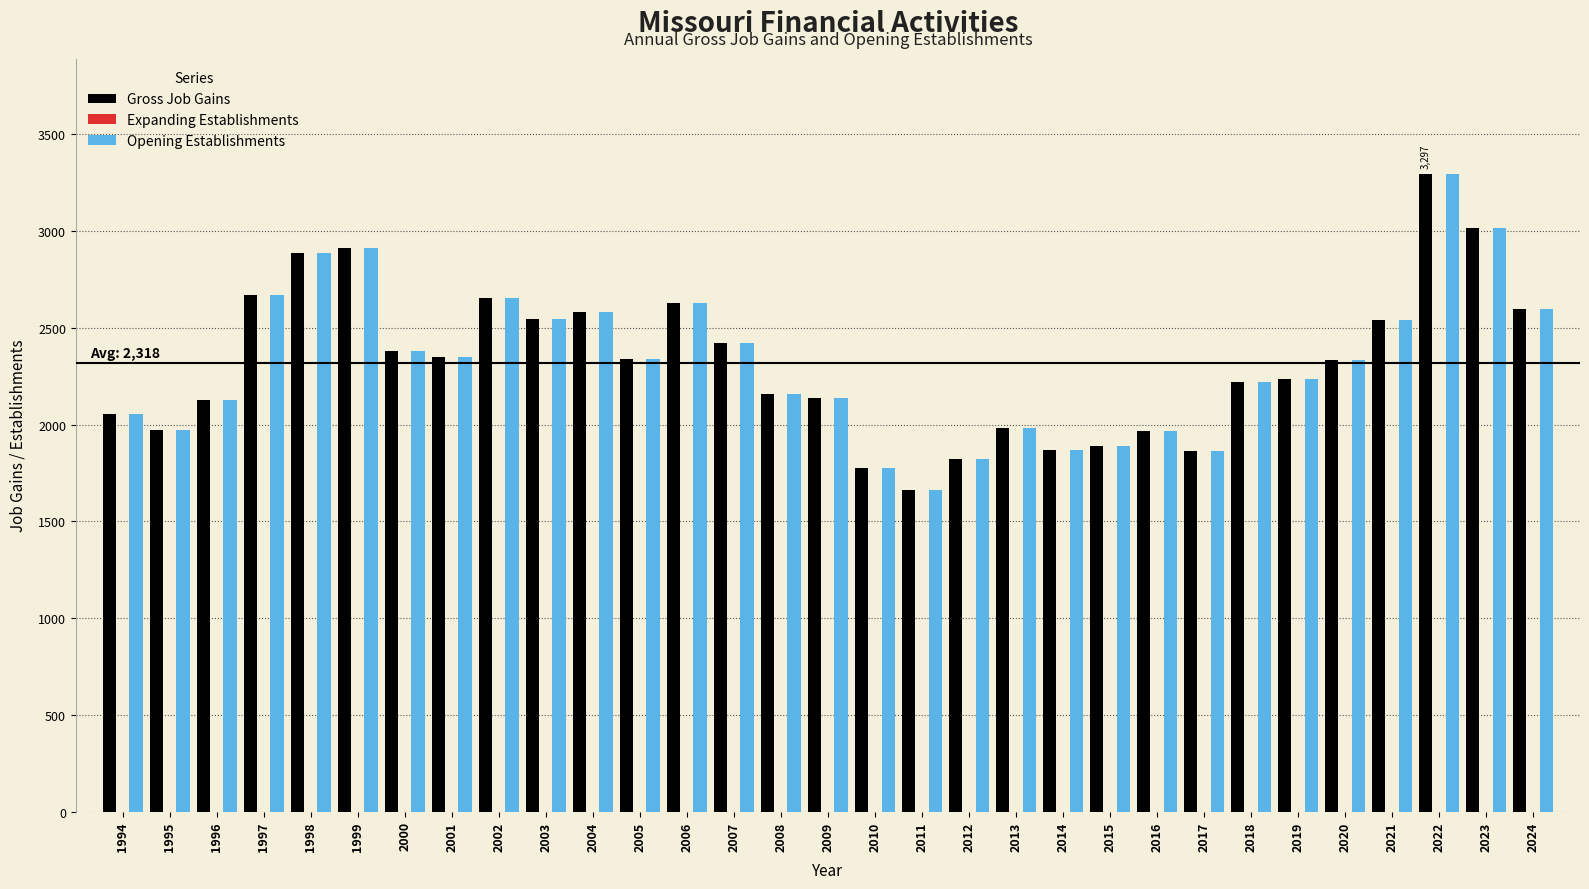

What is the sum of all Opening Establishments values?

71887